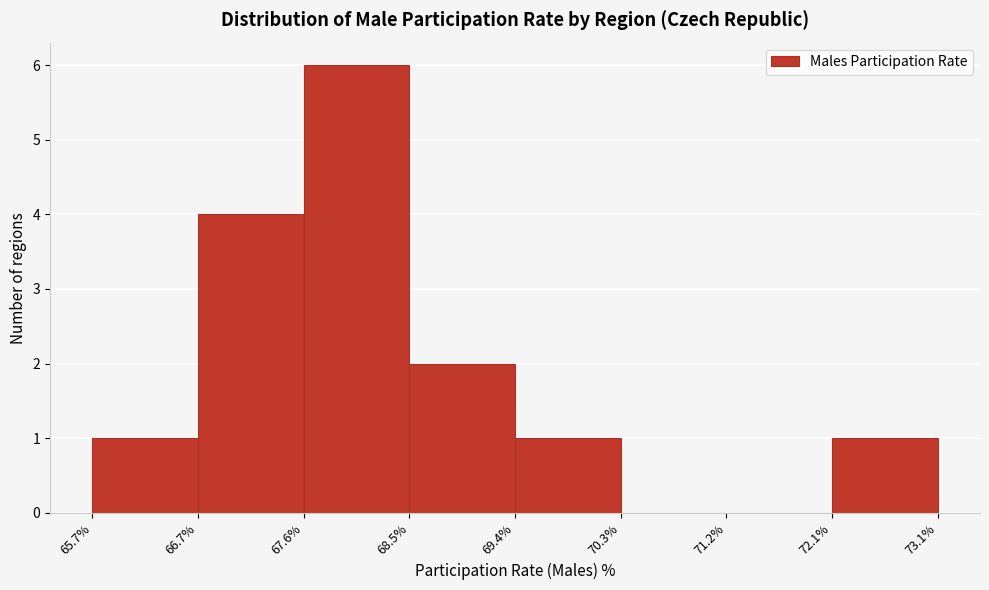

What is the height of the bar covering 65.7% to 66.7% on the x-axis? The values are not printed on the chart, so give them approximately, as read against the axis.

1